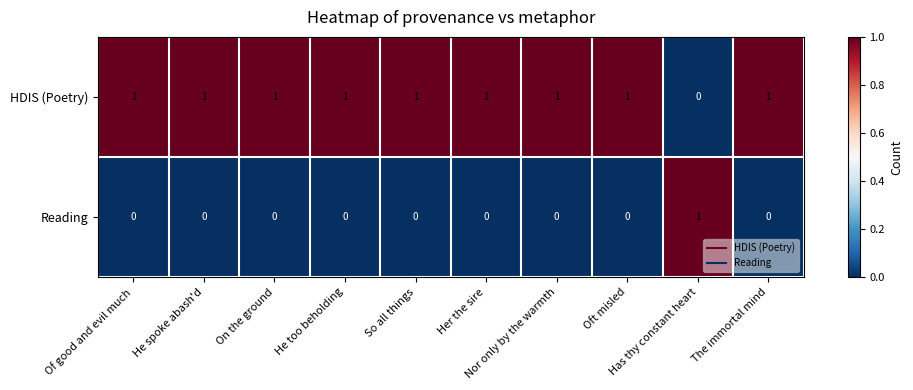

Which series has the largest total across all categories?

HDIS (Poetry)